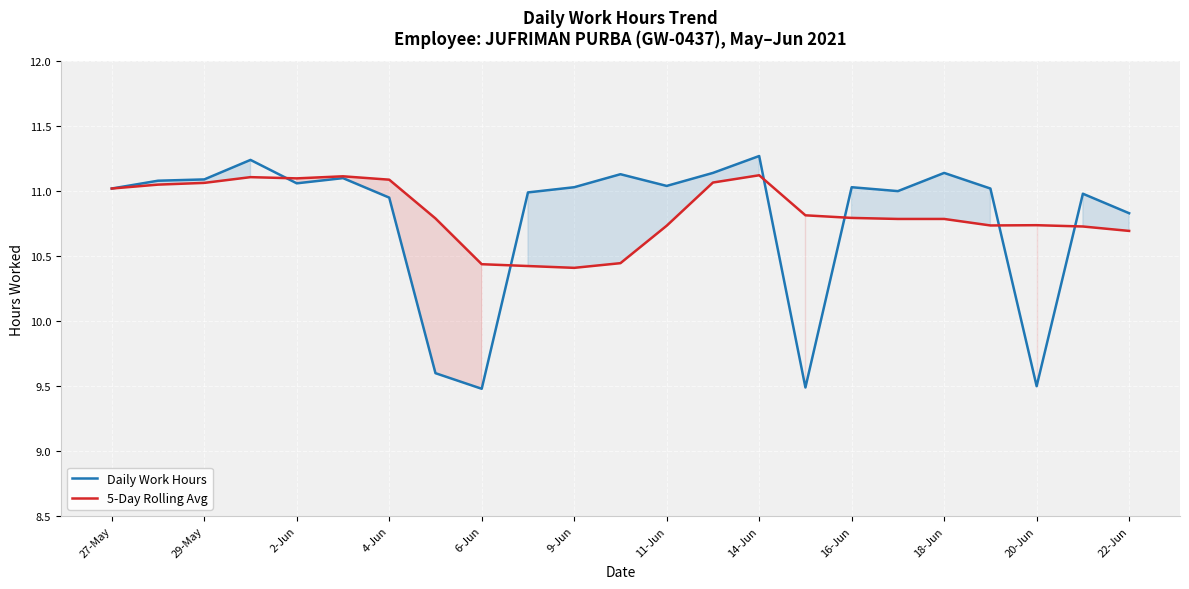

Count the number of categories in the chart.

23